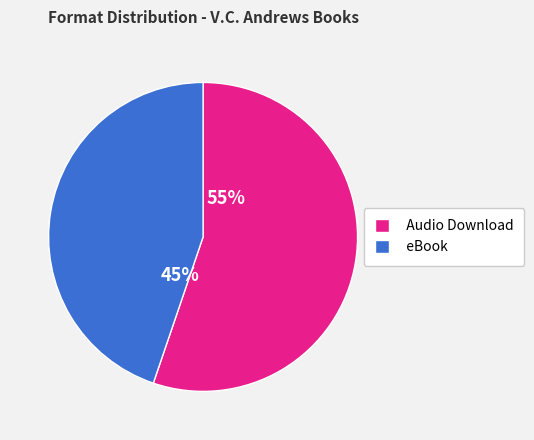

Combined, do Audio Download and eBook account for over 50%?

Yes